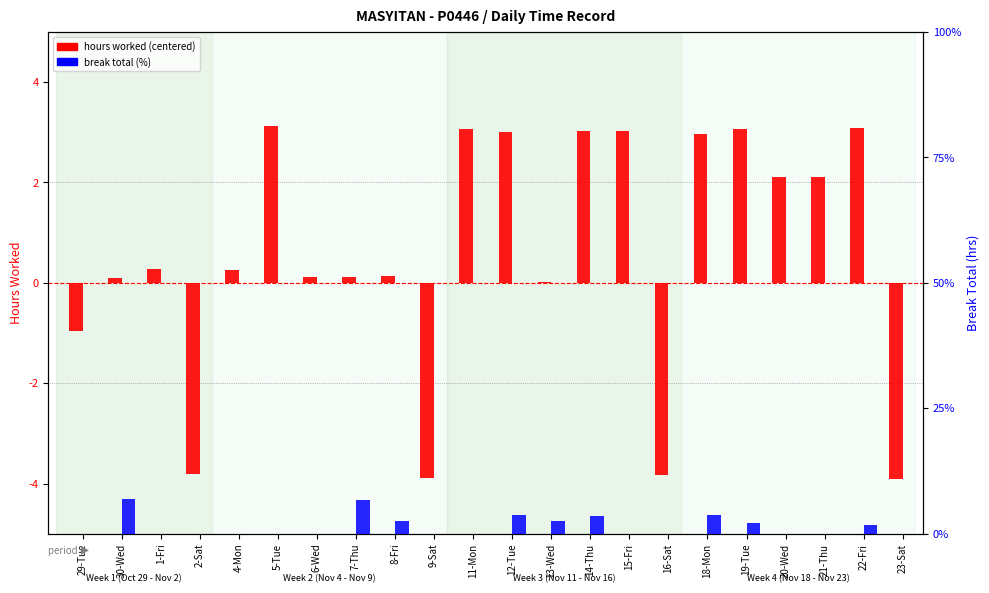

At which label does hours worked (centered) reach its peak?

5-Tue